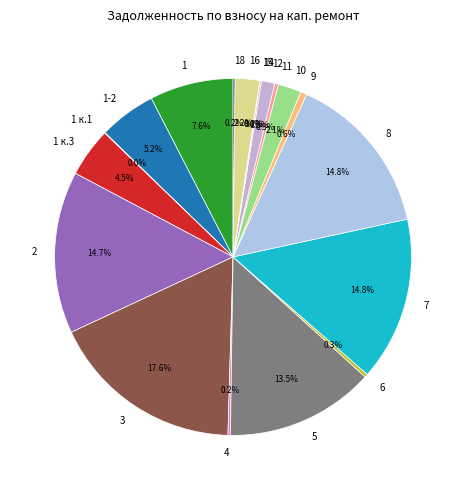

How much of the chart is everything except 10?

97.9%